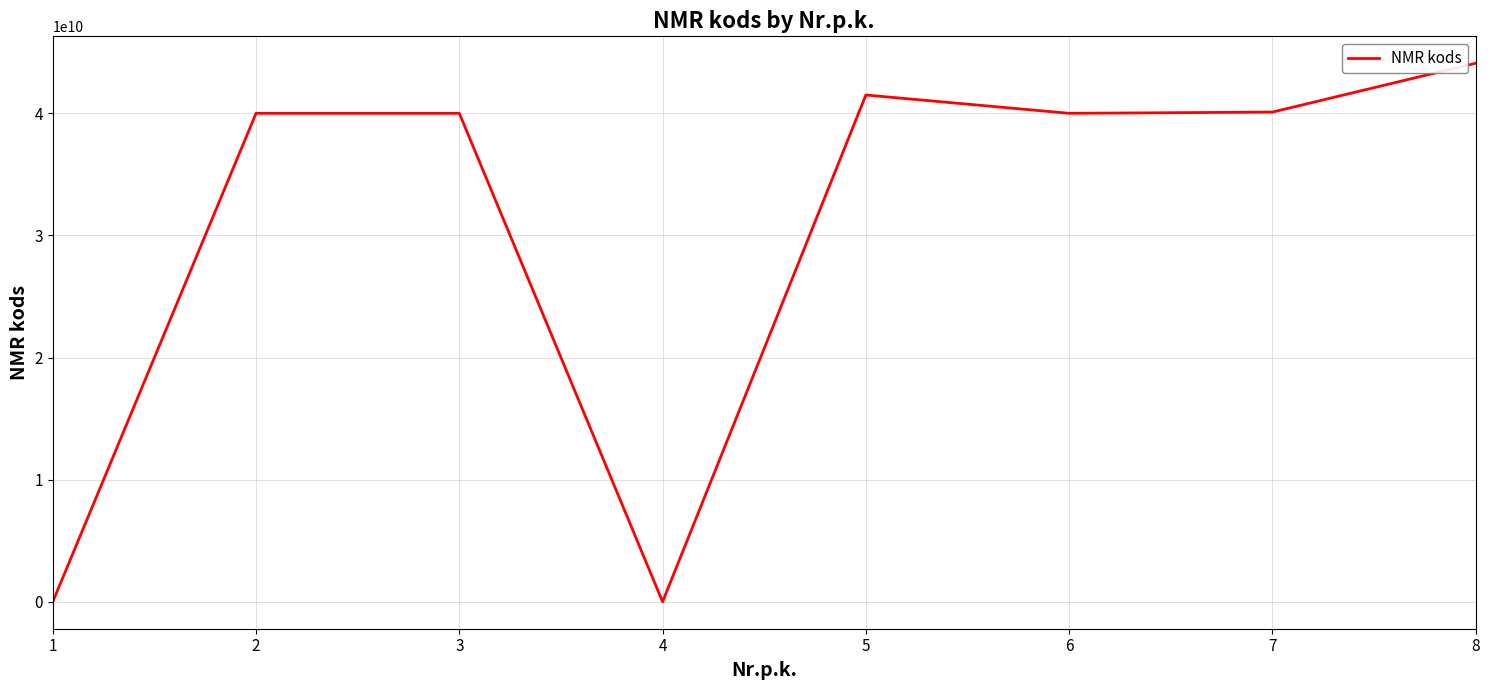

True or false: the data shows 27283433131 at 2.

False